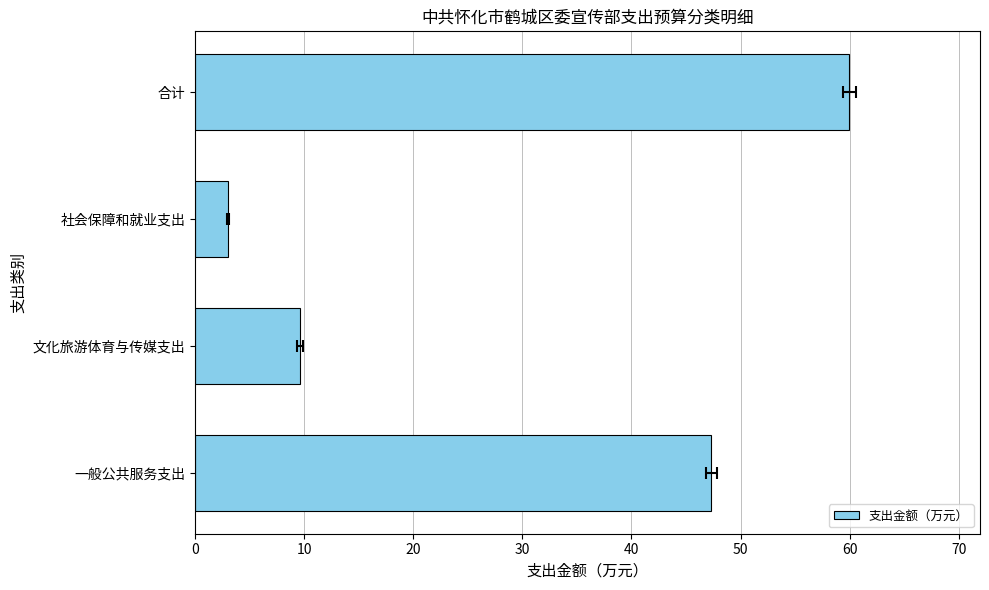

What is the maximum value shown in the chart?

60.0